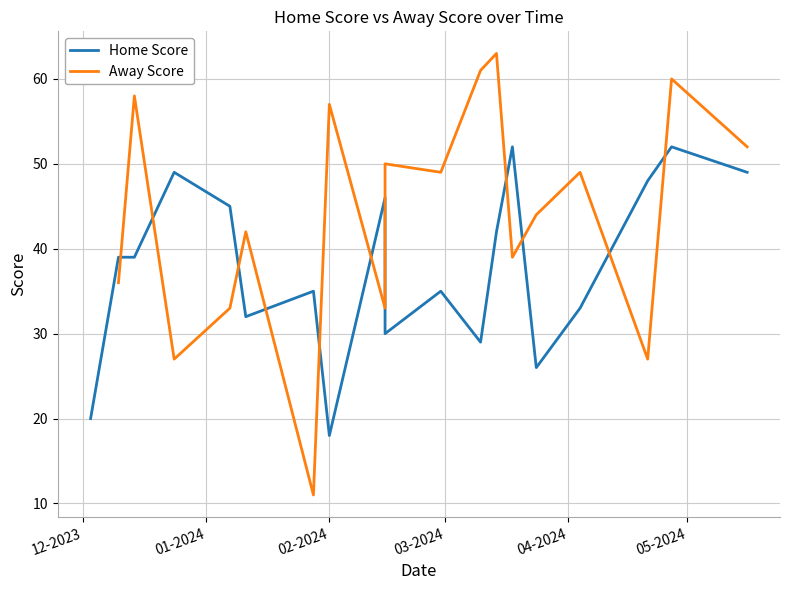

Is this an area chart (filled region under the line)?

No